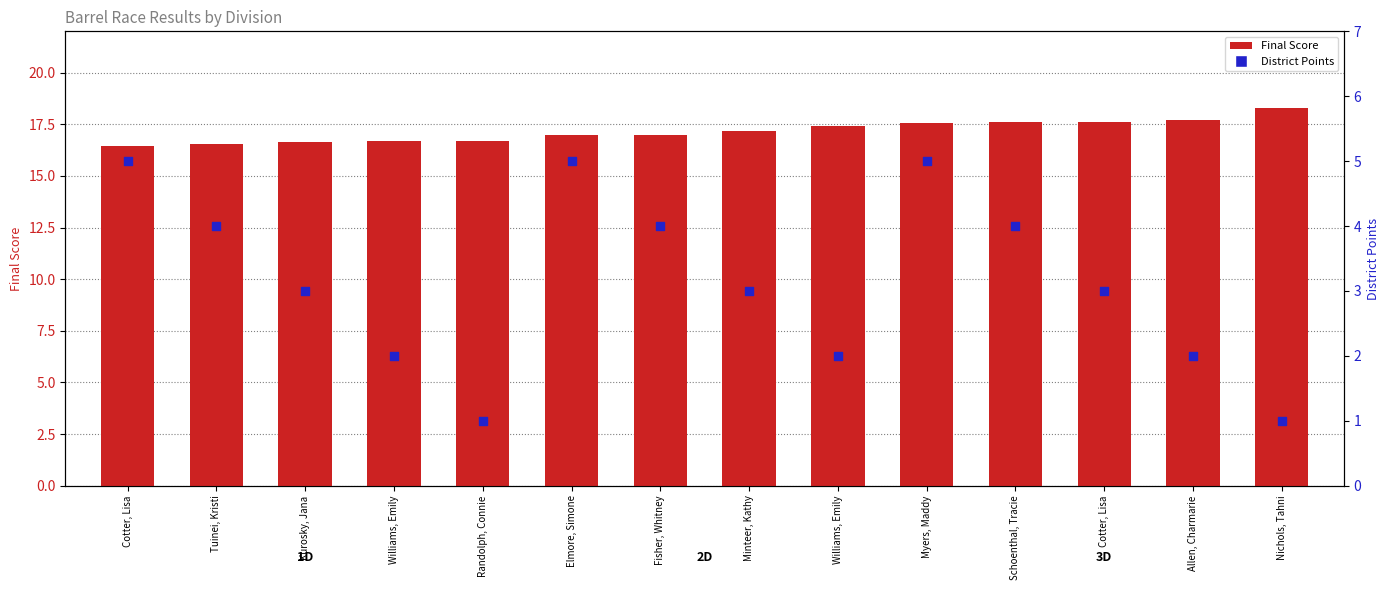

Is the value of Final Score at Kurosky, Jana greater than the value of District Points at Elmore, Simone?

Yes